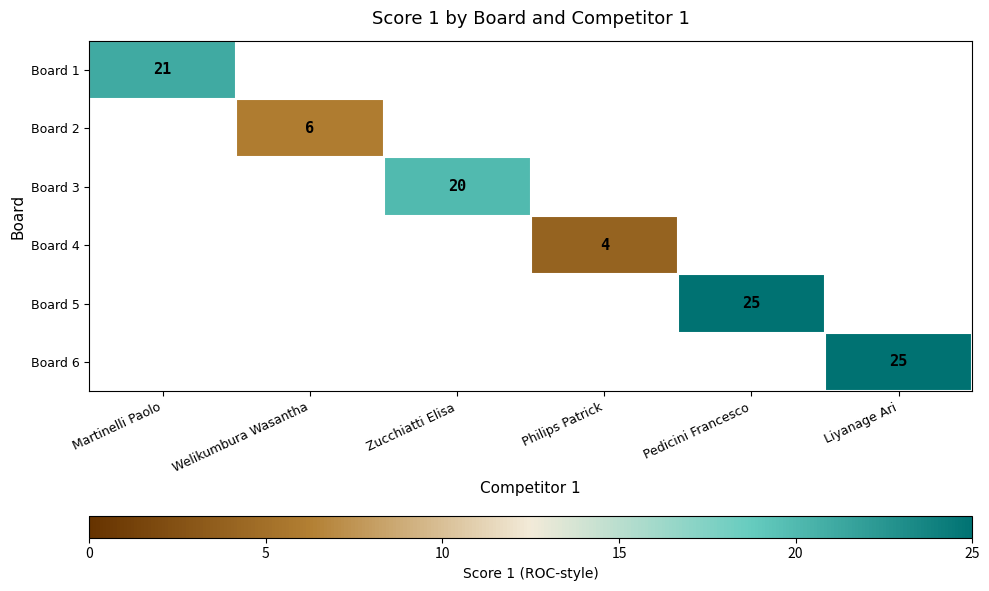

The Board 2 series shows 6 at Welikumbura Wasantha. True or false?

True